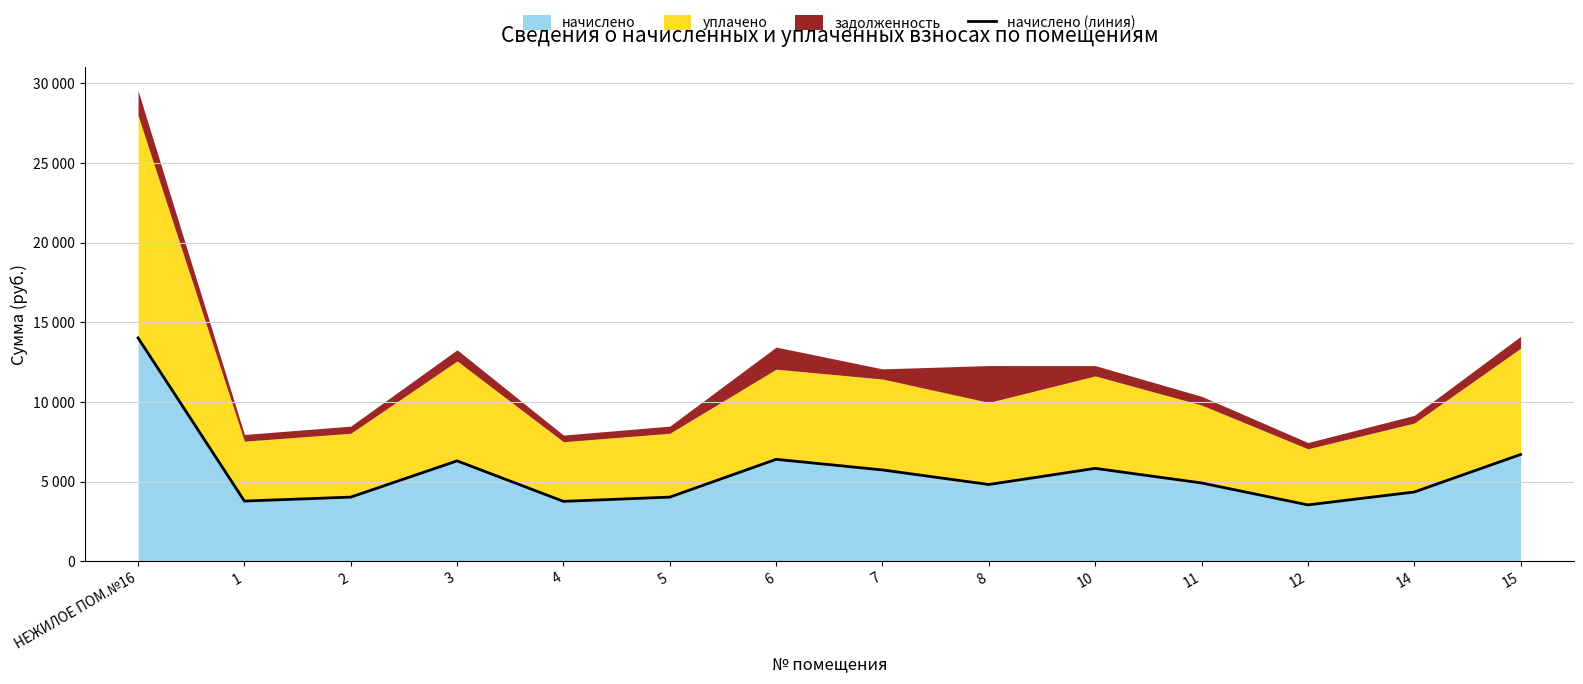

Reading left to right, list all the values displayed in this chart.

НЕЖИЛОЕ ПОМ.№16=14017.4	1=3775.3	2=4024.0	3=6298.0	4=3757.5	5=4024.0	6=6395.8	7=5729.6	8=4814.6	10=5827.2	11=4912.3	12=3535.5	14=4343.8	15=6697.8